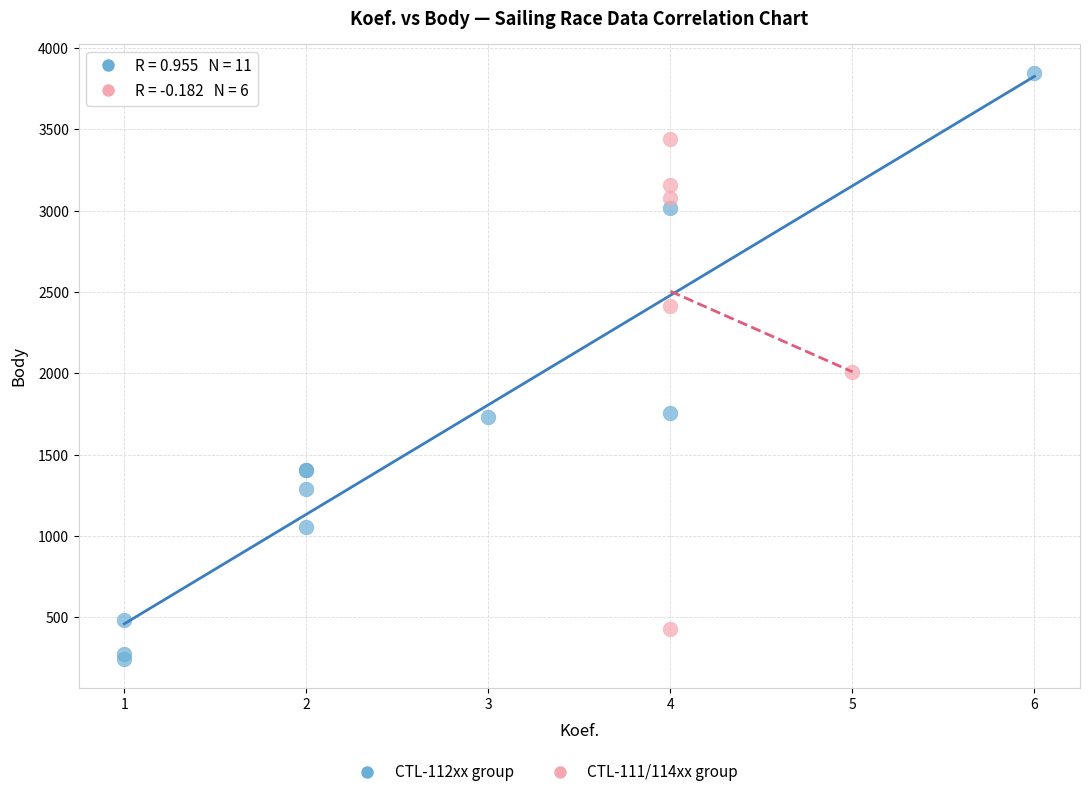

Which series contains the highest Y value?

CTL-112xx group